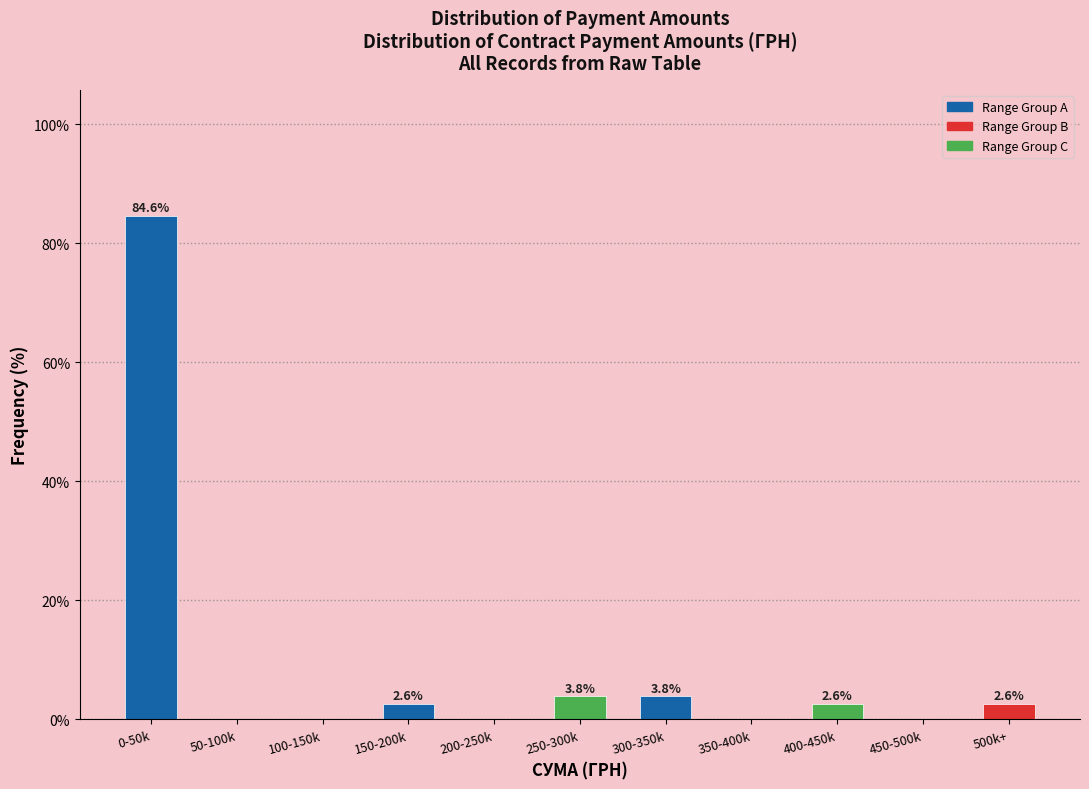

Reading left to right, extract all data points from this chart.

0-50k=84.6	50-100k=0.0	100-150k=0.0	150-200k=2.6	200-250k=0.0	250-300k=3.8	300-350k=3.8	350-400k=0.0	400-450k=2.6	450-500k=0.0	500k+=2.6